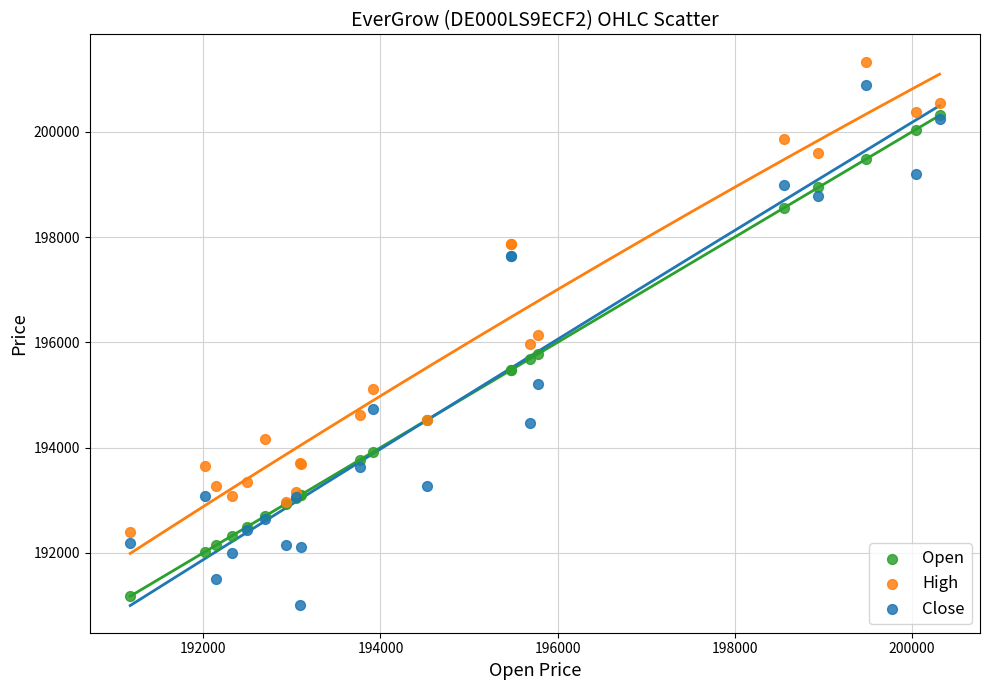

What are all the series names shown in the legend?

Open, High, Close